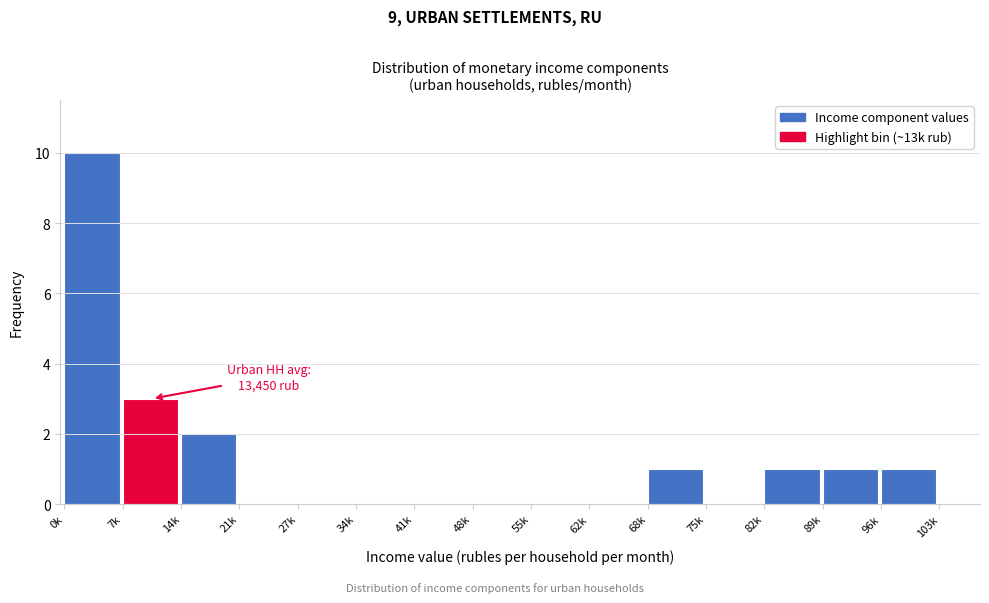

Reading left to right, extract all data points from this chart.

0k=10	7k=3	14k=2	21k=0	27k=0	34k=0	41k=0	48k=0	55k=0	62k=0	68k=1	75k=0	82k=1	89k=1	96k=1